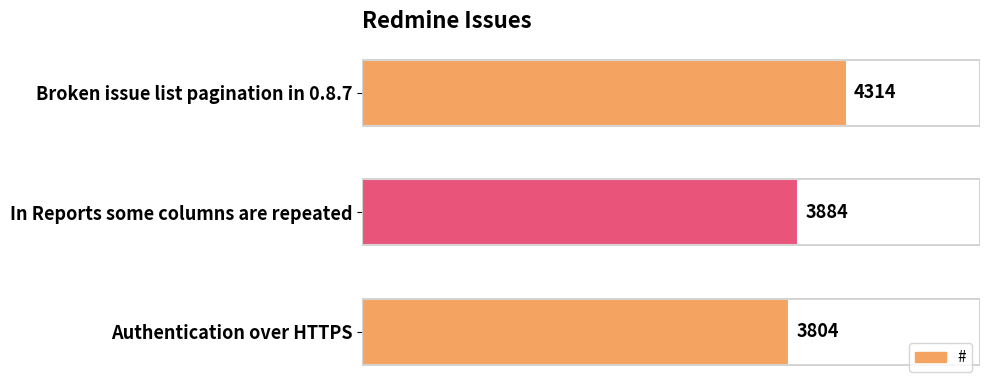

True or false: the data shows 5996 at Authentication over HTTPS.

False